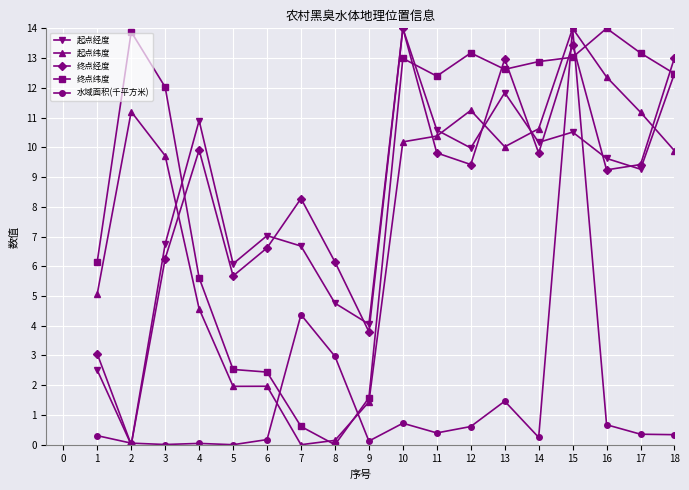

How many data points in 起点纬度 are less than 10?

9